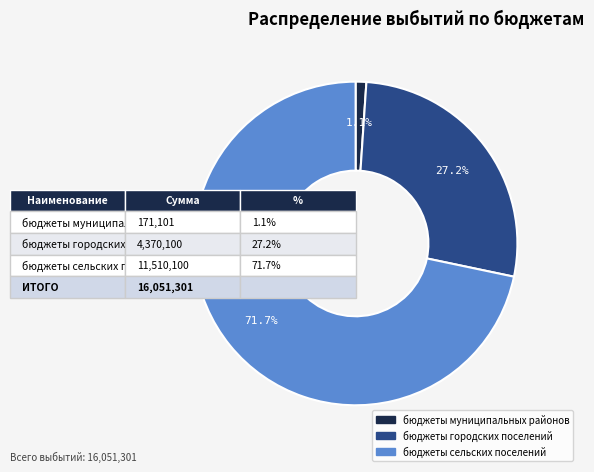

Is there any slice that represents more than half of the pie?

Yes